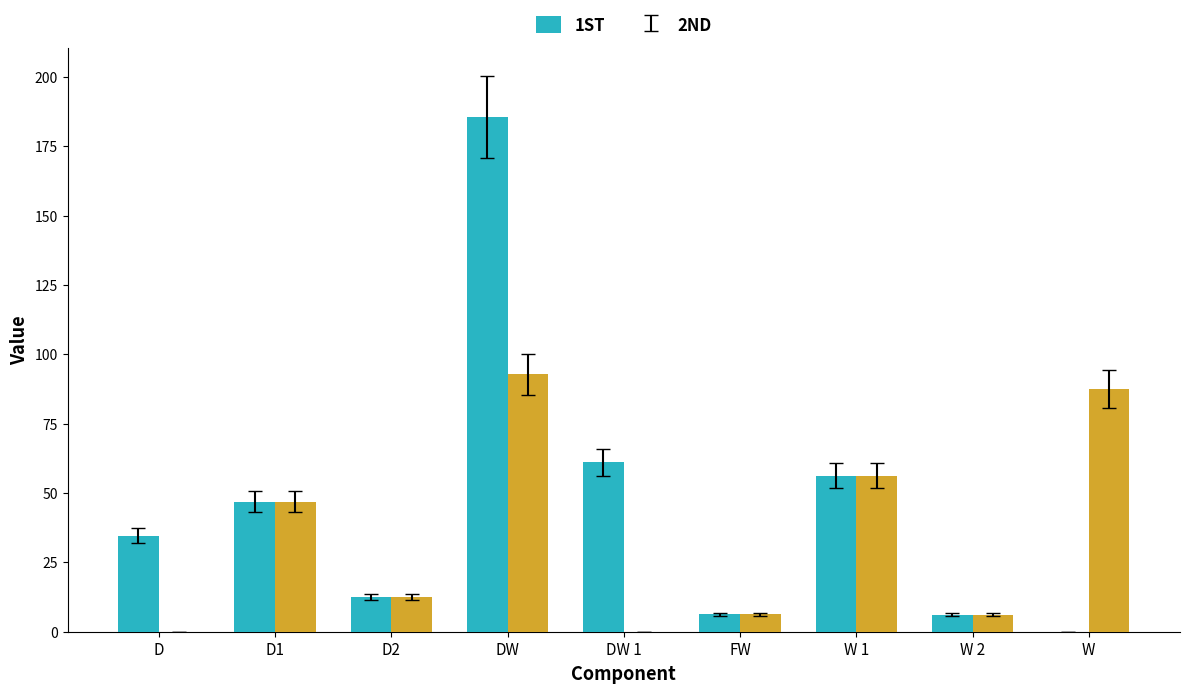

Which label corresponds to the largest value in the chart?

DW